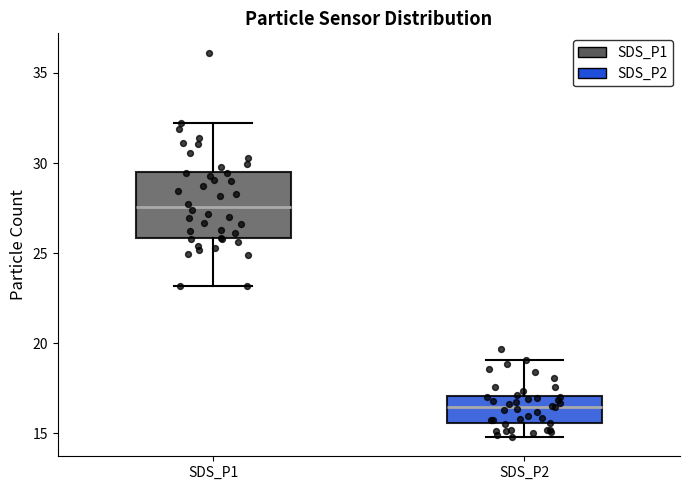

Reading left to right, transcribe this box plot: for each box, give where its median line is, the range the box spans, and where its two whiskers end, as read against the y-axis. The values are not printed on the chart, so give them approximately, as read against the axis.

SDS_P1: median 27.5, box 26.0 to 29.5, whiskers 23.0 to 32.0
SDS_P2: median 16.5, box 15.5 to 17.0, whiskers 15.0 to 19.0